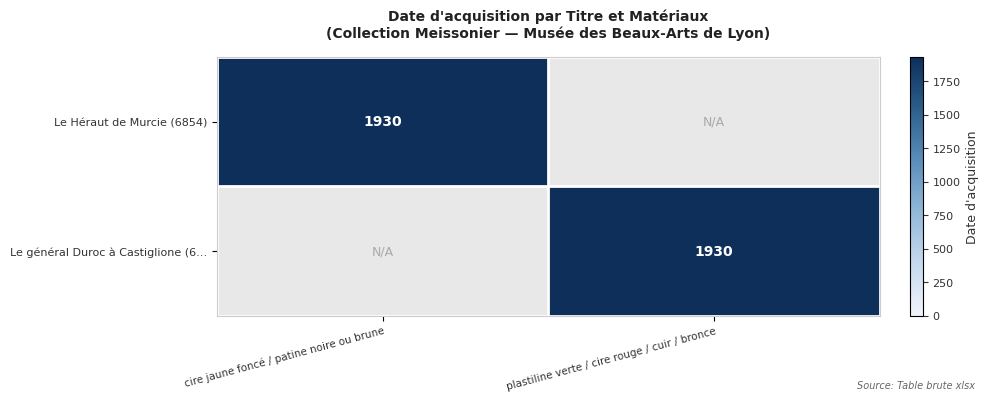

True or false: Le Héraut de Murcie (6854) has a value of 1294 at cire jaune foncé / patine noire ou brune.

False